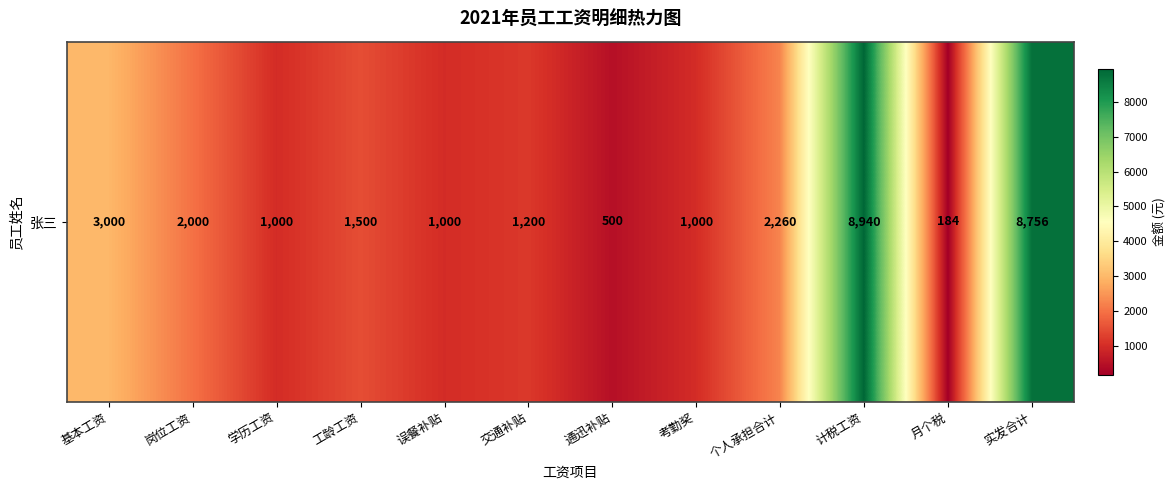

What is the average value?

2612